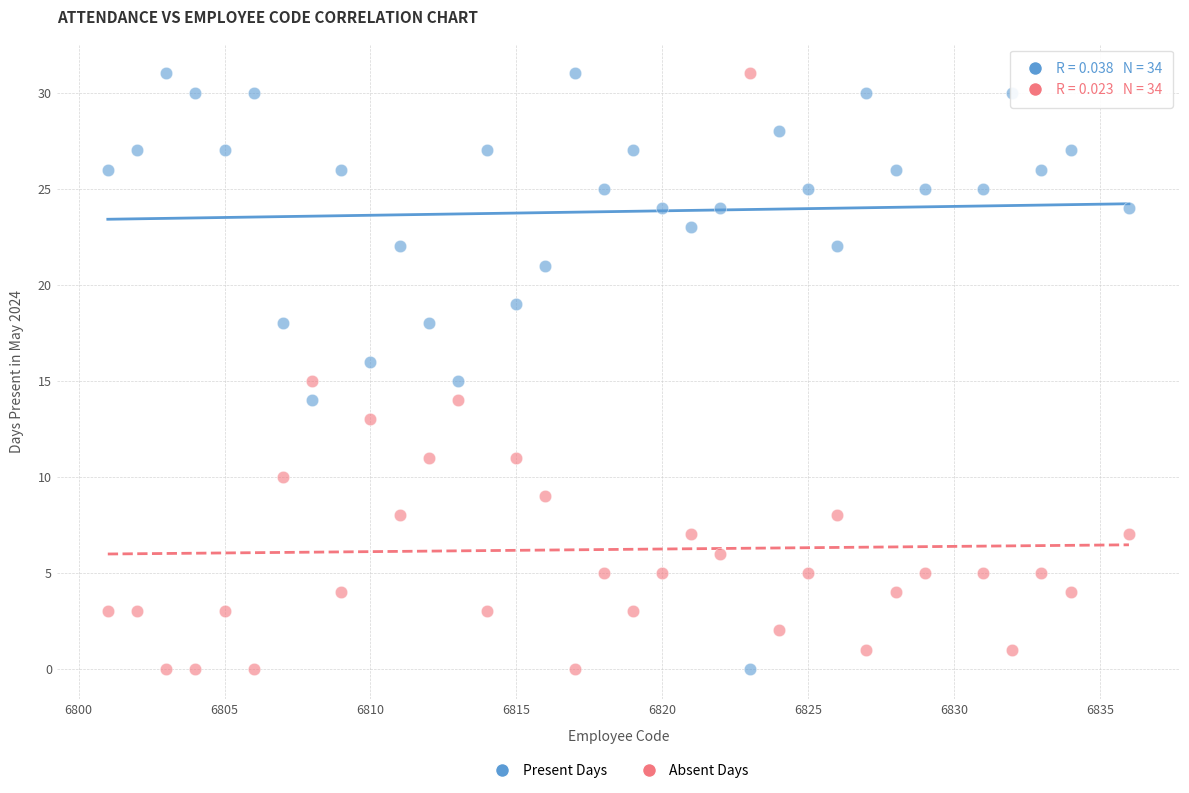

What is the X range (max minus min) for the scatter plot?

35